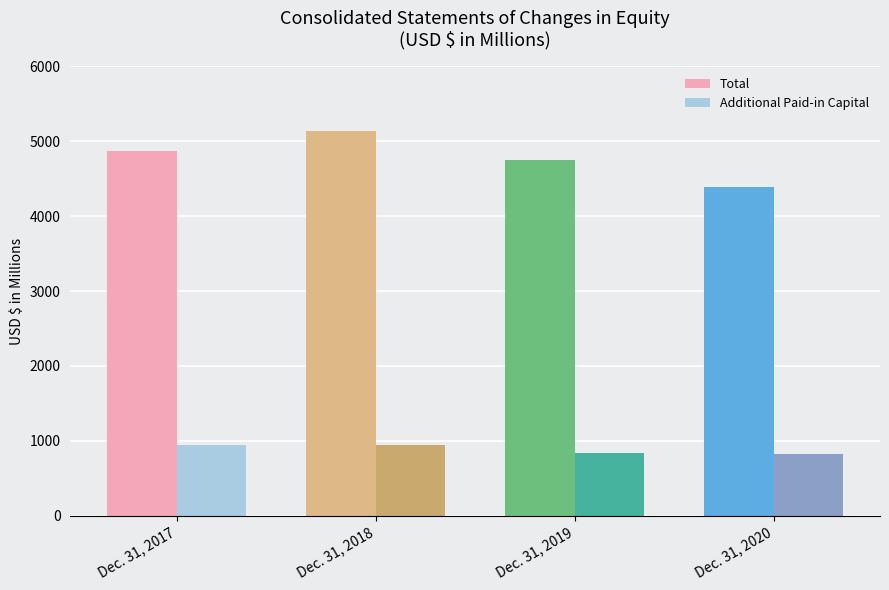

What is the highest value of the Total series?

5132.7